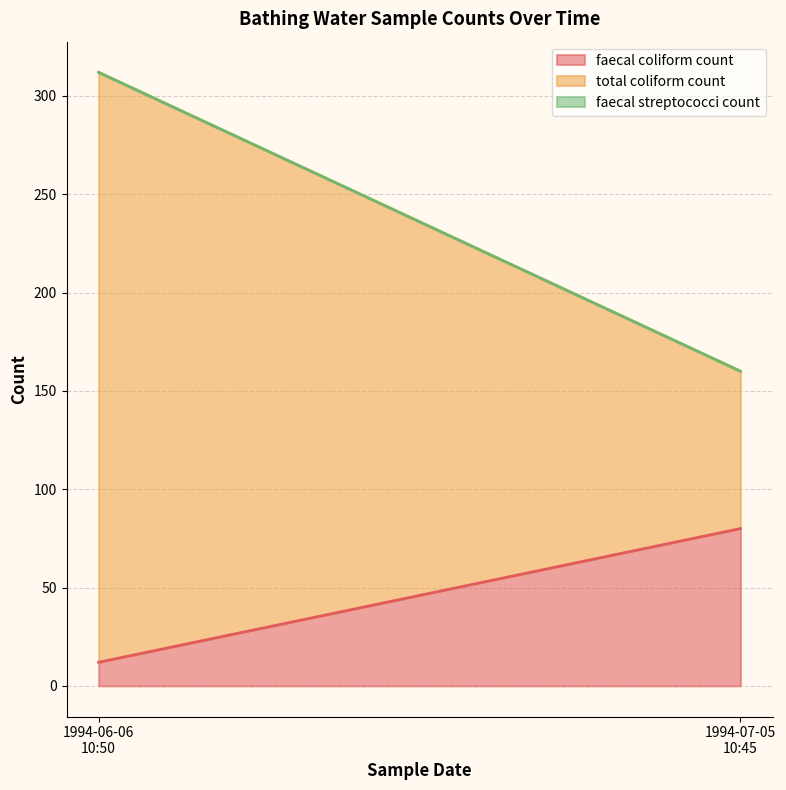

What is the maximum value for faecal coliform count?

80